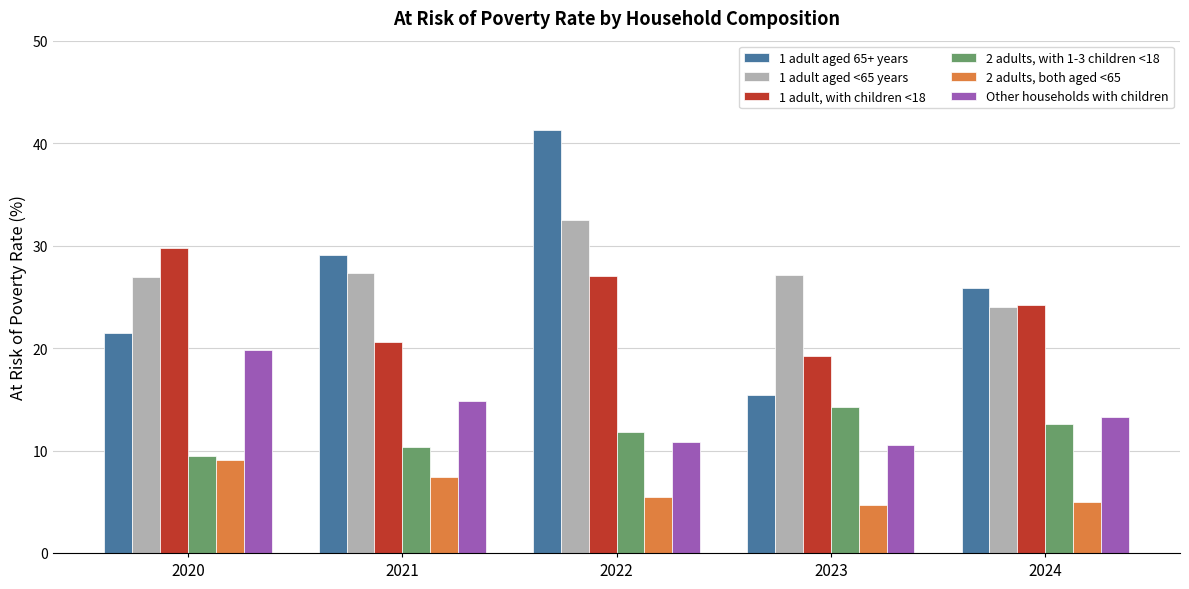

Which series has the largest range (max minus min)?

1 adult aged 65+ years